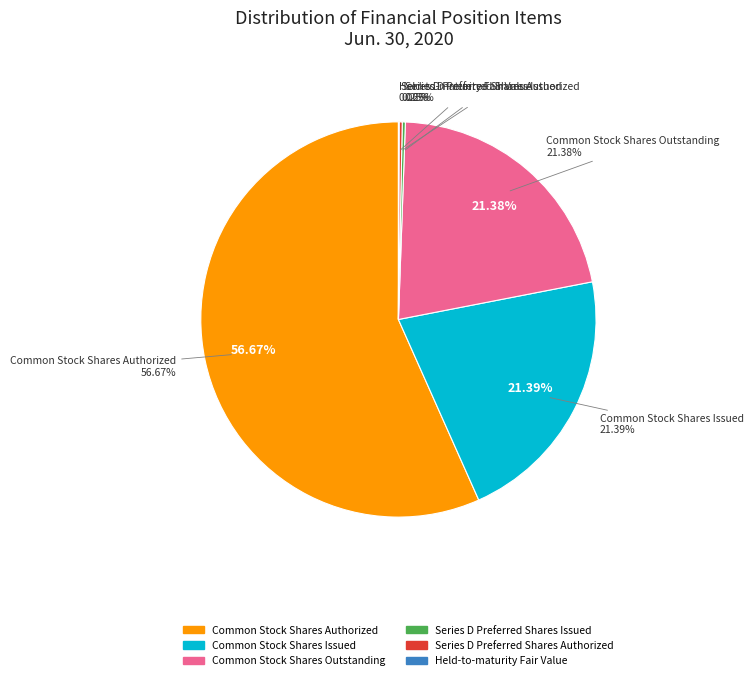

Is there any slice that represents more than half of the pie?

Yes